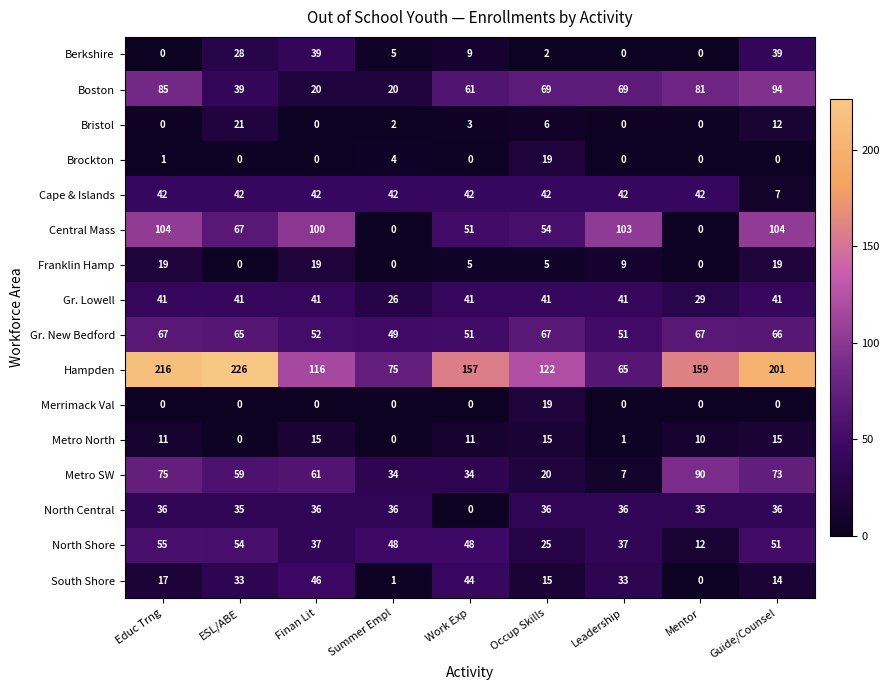

True or false: Brockton has a value of 0 at ESL/ABE.

True